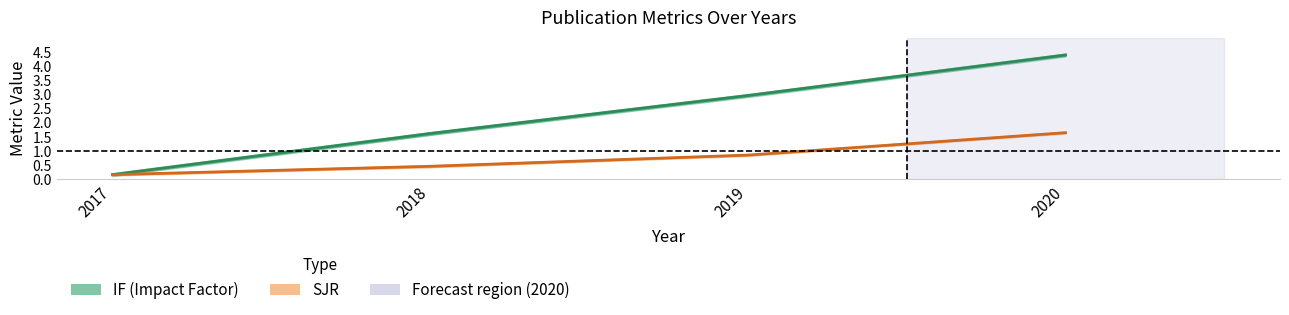

At how many categories does at least one series exceed 1?

3